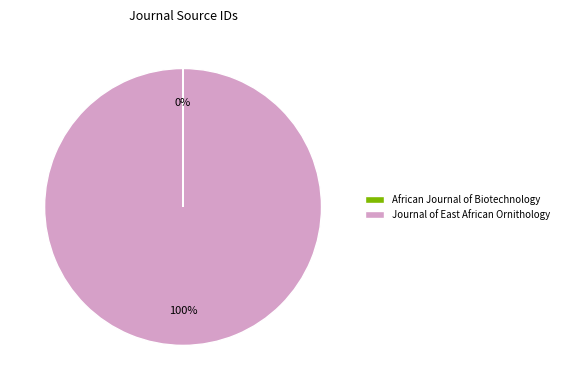

To the nearest percent, what percentage of the pie is Journal of East African Ornithology?

100%